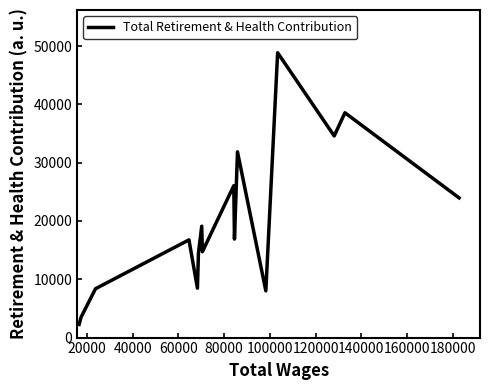

What is the greatest value displayed?

48865